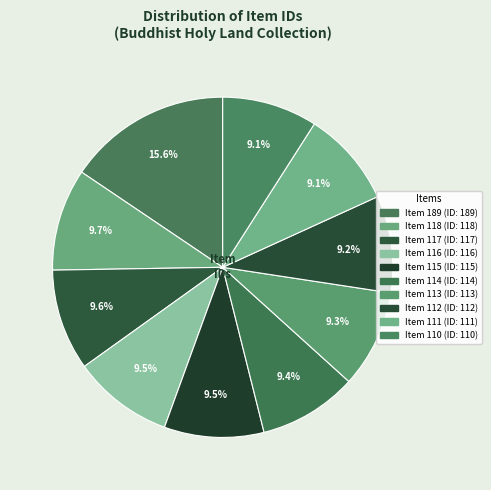

How many segments does this pie chart have?

10